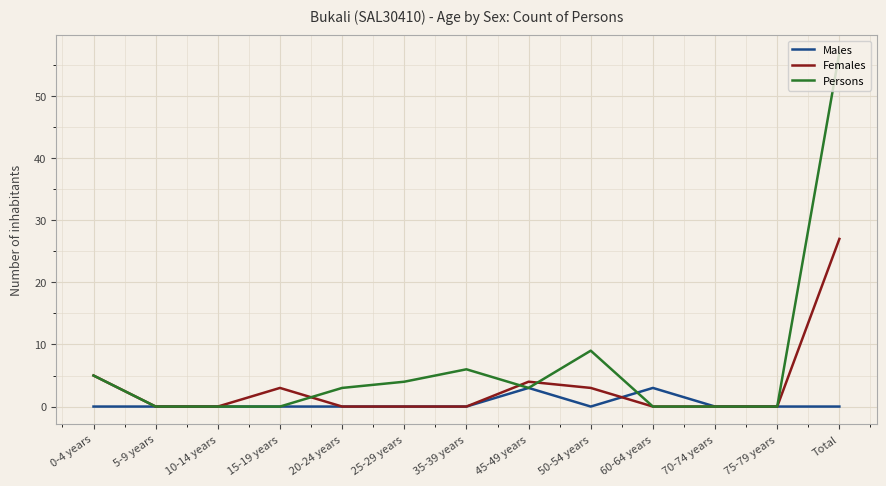

Which series has the widest spread of values?

Persons